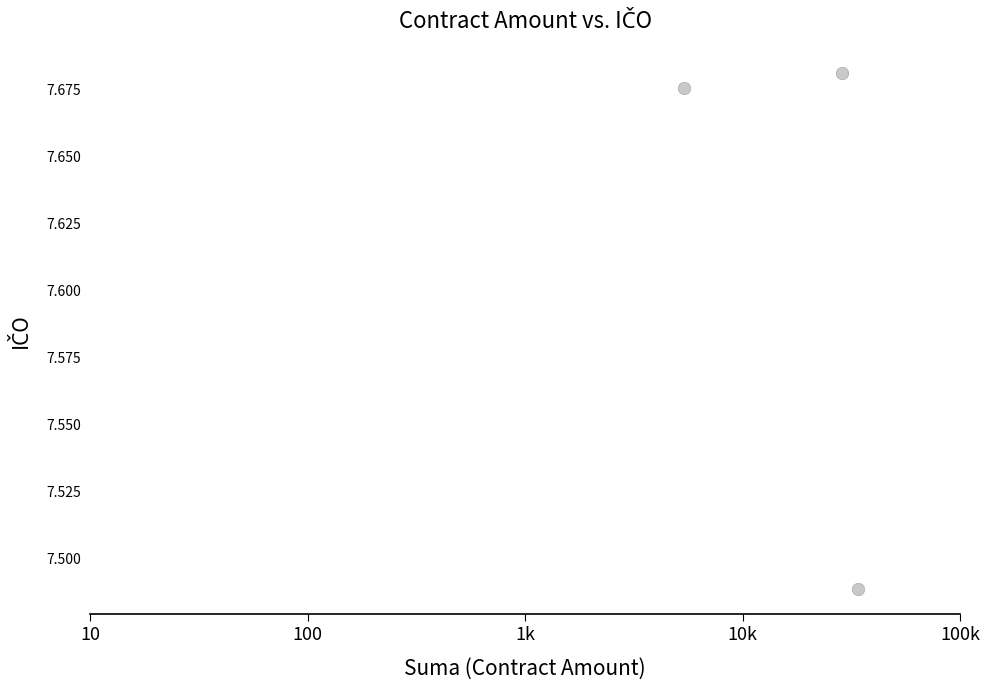

What is the range of X values (max minus min)?

0.8